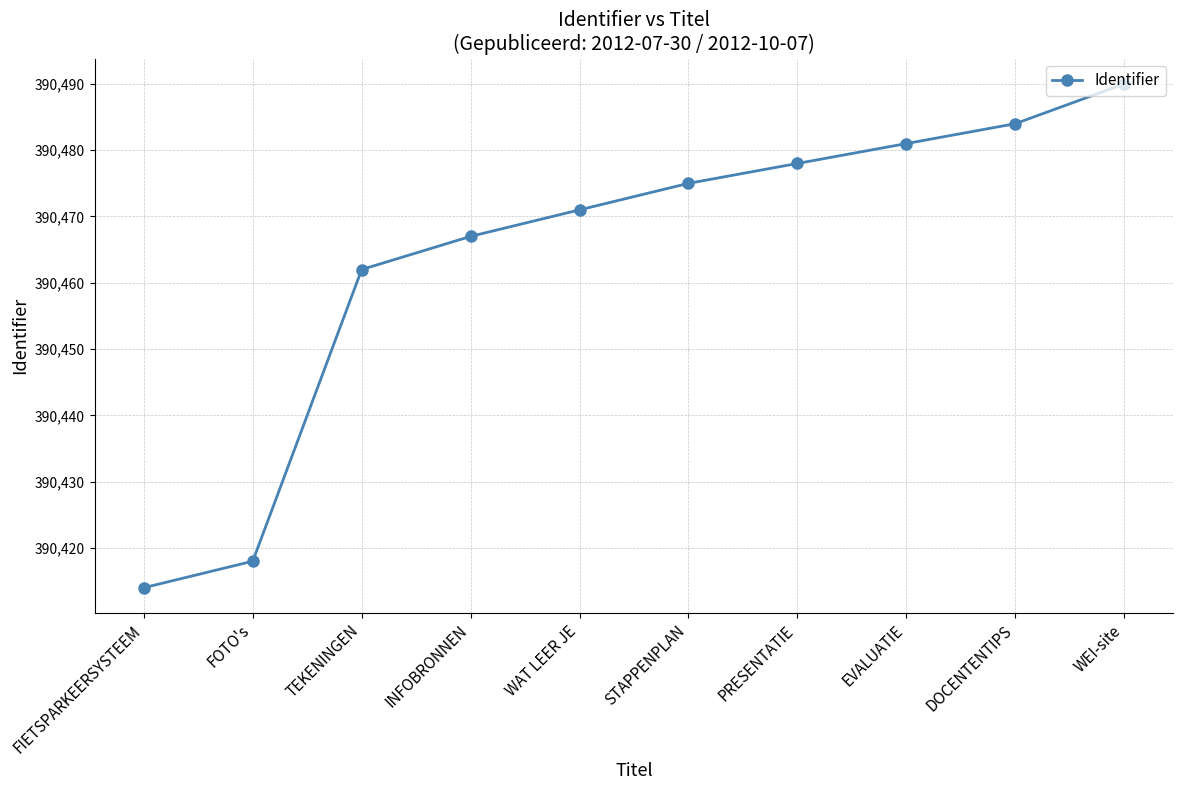

What is the label of the 4th point from the left?

INFOBRONNEN